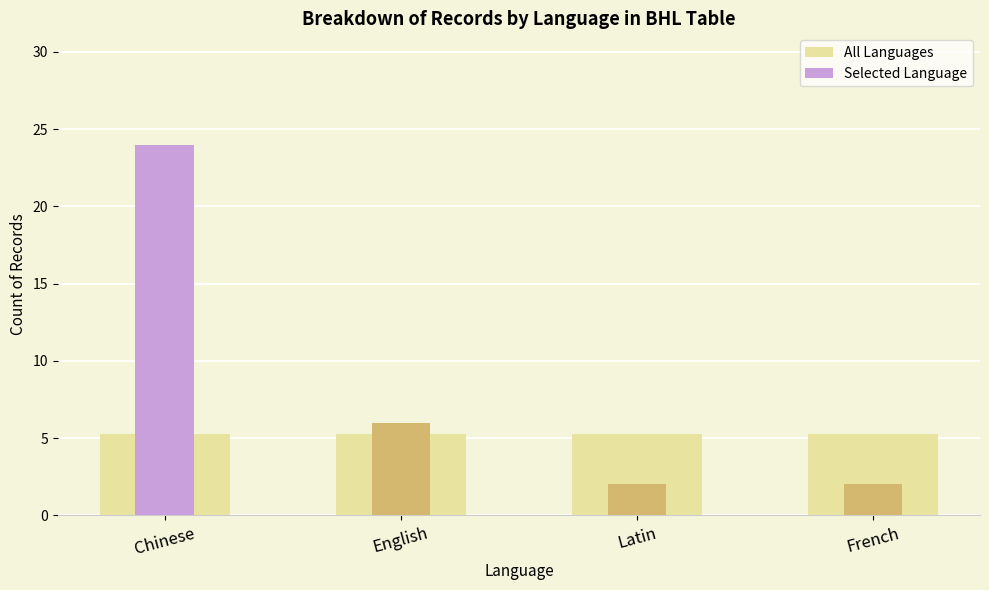

Which category has the lowest value across all series?

Latin